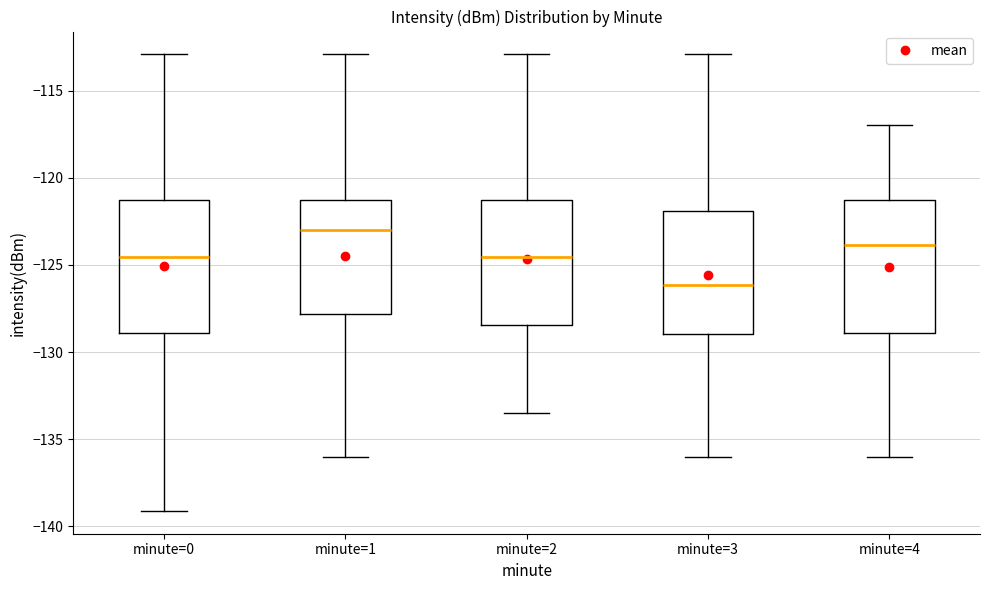

Where does the upper whisker of the box for minute=0 end on the y-axis? The values are not printed on the chart, so give them approximately, as read against the axis.

-113.0